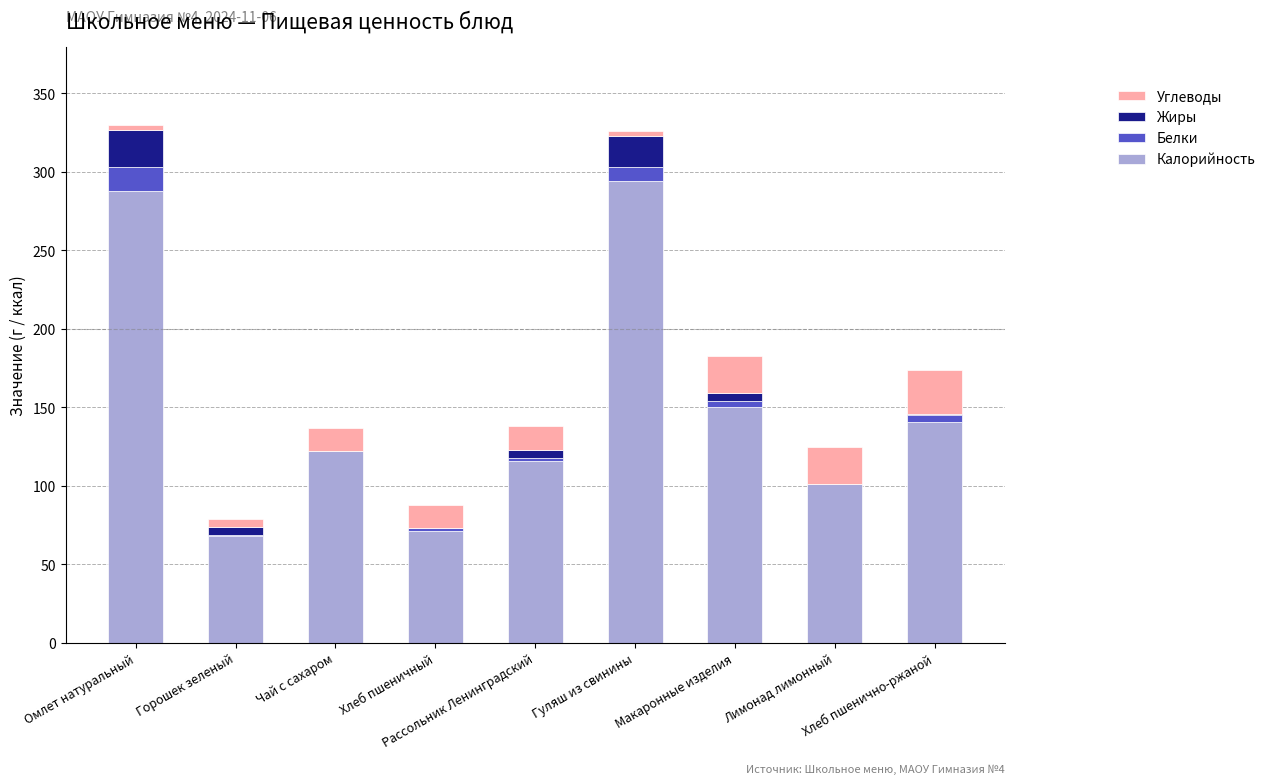

How many categories are shown in the chart?

9